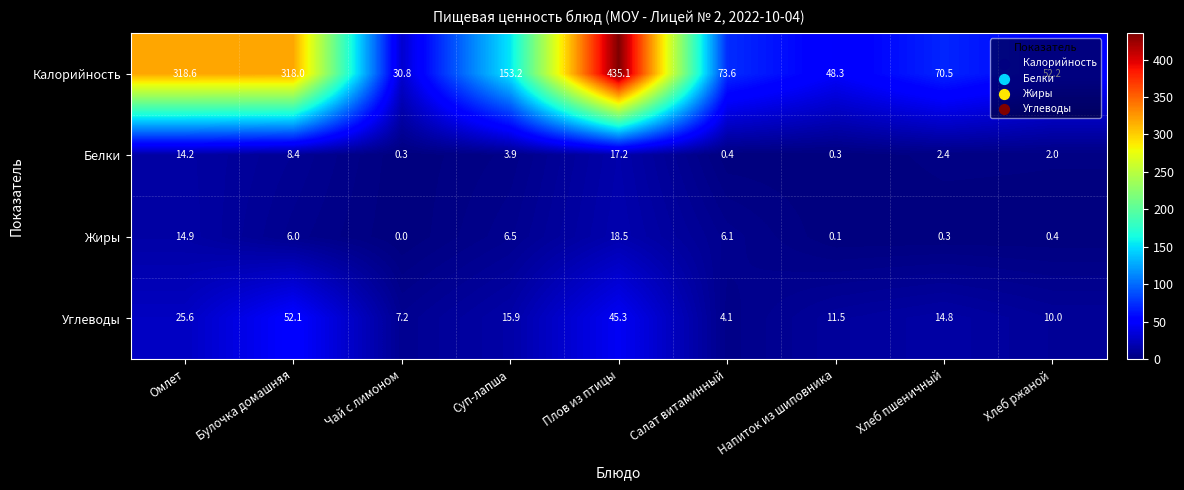

At which category does the chart reach its minimum across all series?

Чай с лимоном